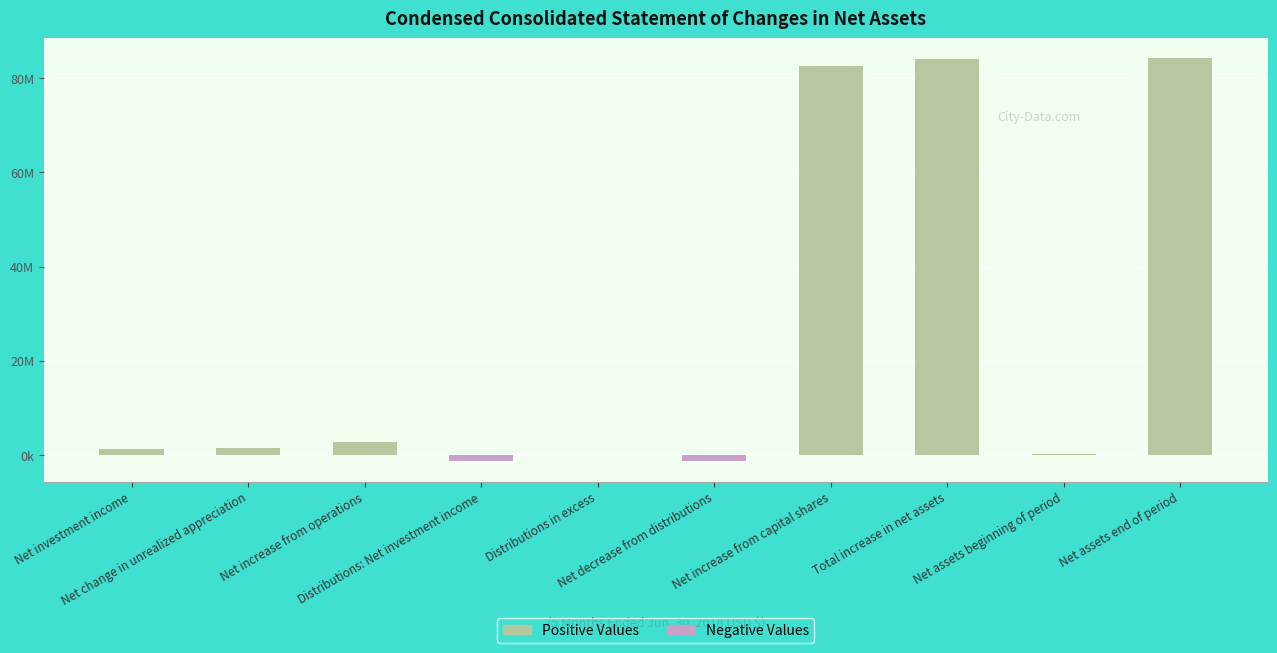

Rank the categories by value from lowest to highest.

Net decrease from distributions, Distributions: Net investment income, Distributions in excess, Net assets beginning of period, Net investment income, Net change in unrealized appreciation, Net increase from operations, Net increase from capital shares, Total increase in net assets, Net assets end of period